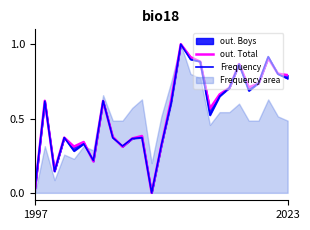

Is the value of out. Total at 13 greater than the value of Frequency at 26?

No